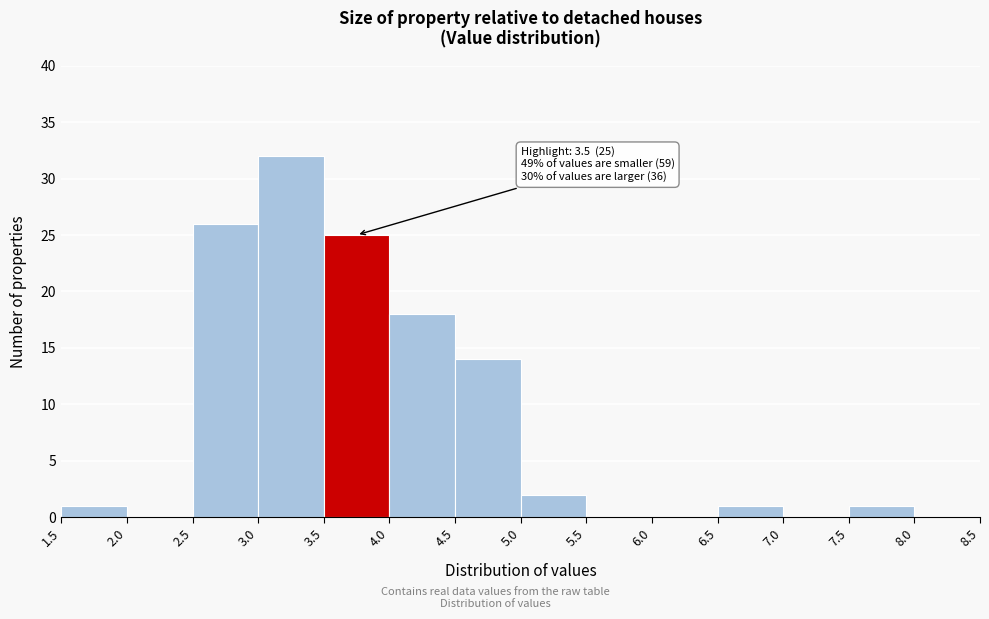

Which range on the x-axis has the tallest bar?

3.0 to 3.5